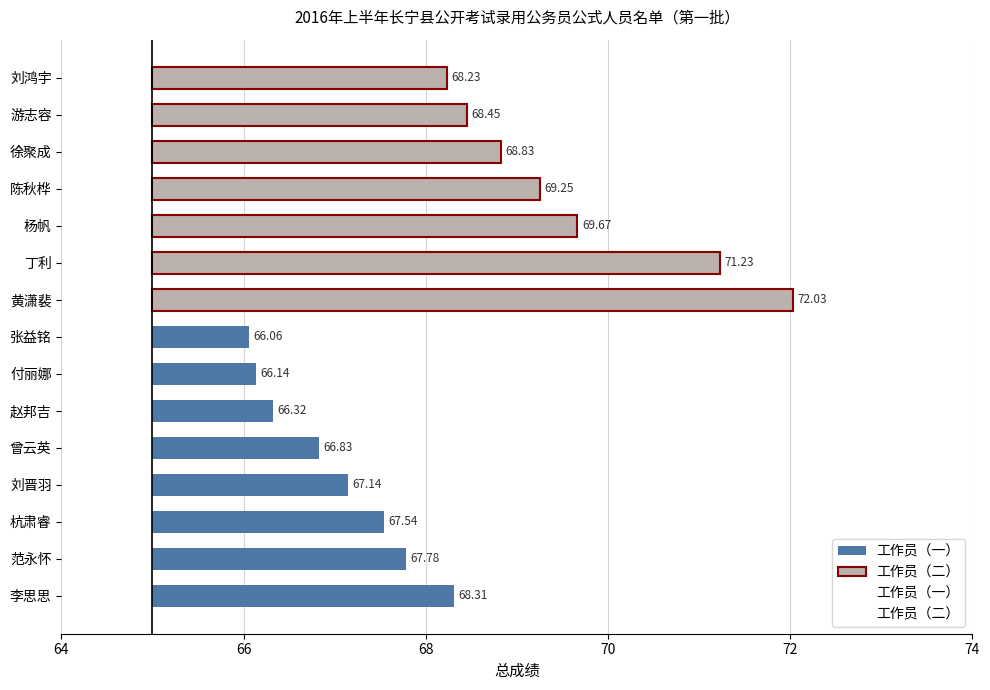

Rank the categories by value from lowest to highest.

张益铭, 付丽娜, 赵邦吉, 曾云英, 刘晋羽, 杭肃睿, 范永怀, 刘鸿宇, 李思思, 游志容, 徐聚成, 陈秋桦, 杨帆, 丁利, 黄潇裴